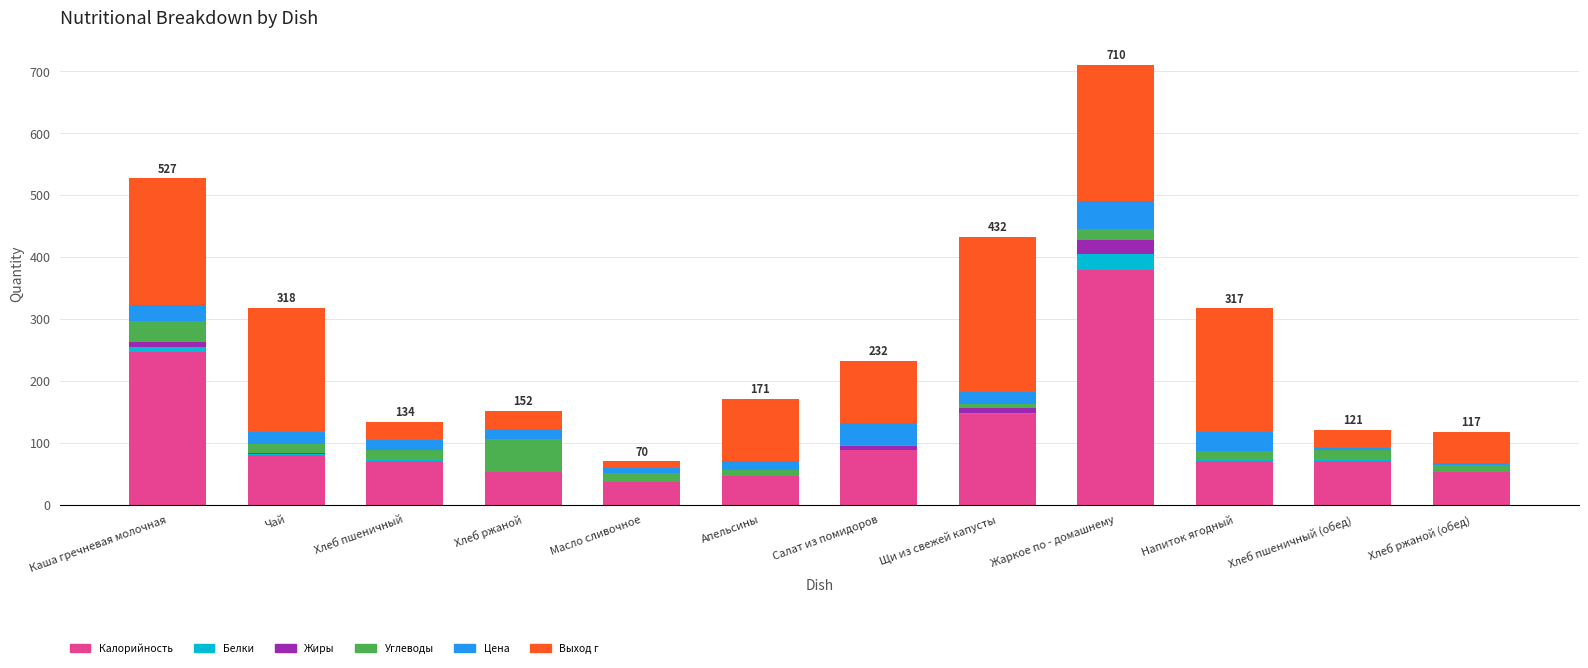

What is the sum of all Калорийность values?

1340